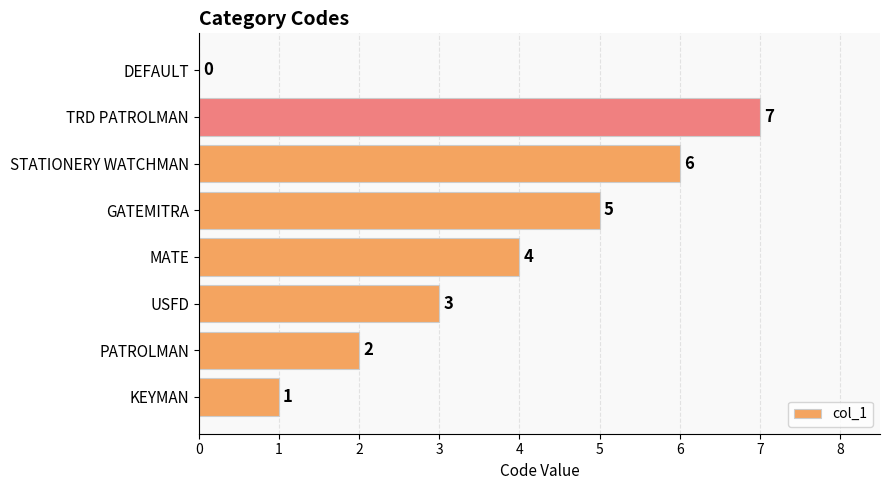

True or false: the data shows 1 at USFD.

False